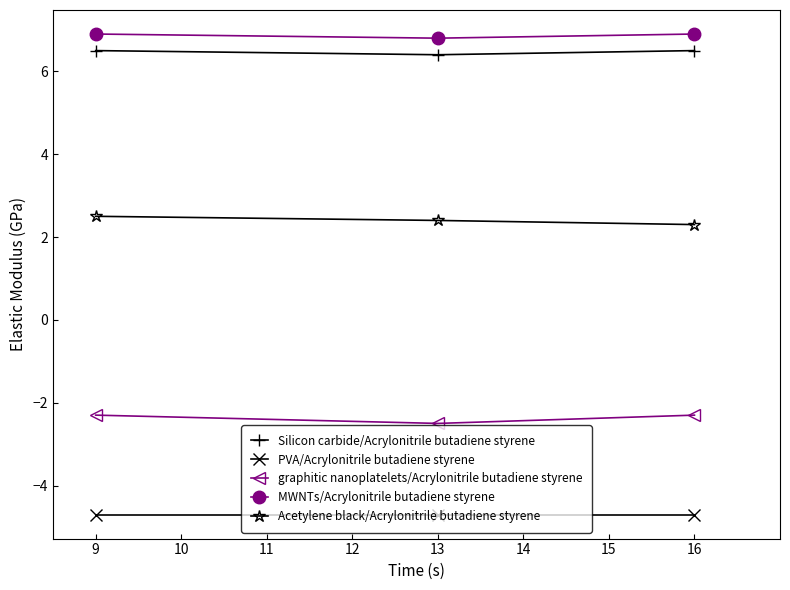

What is the greatest value displayed?

6.9